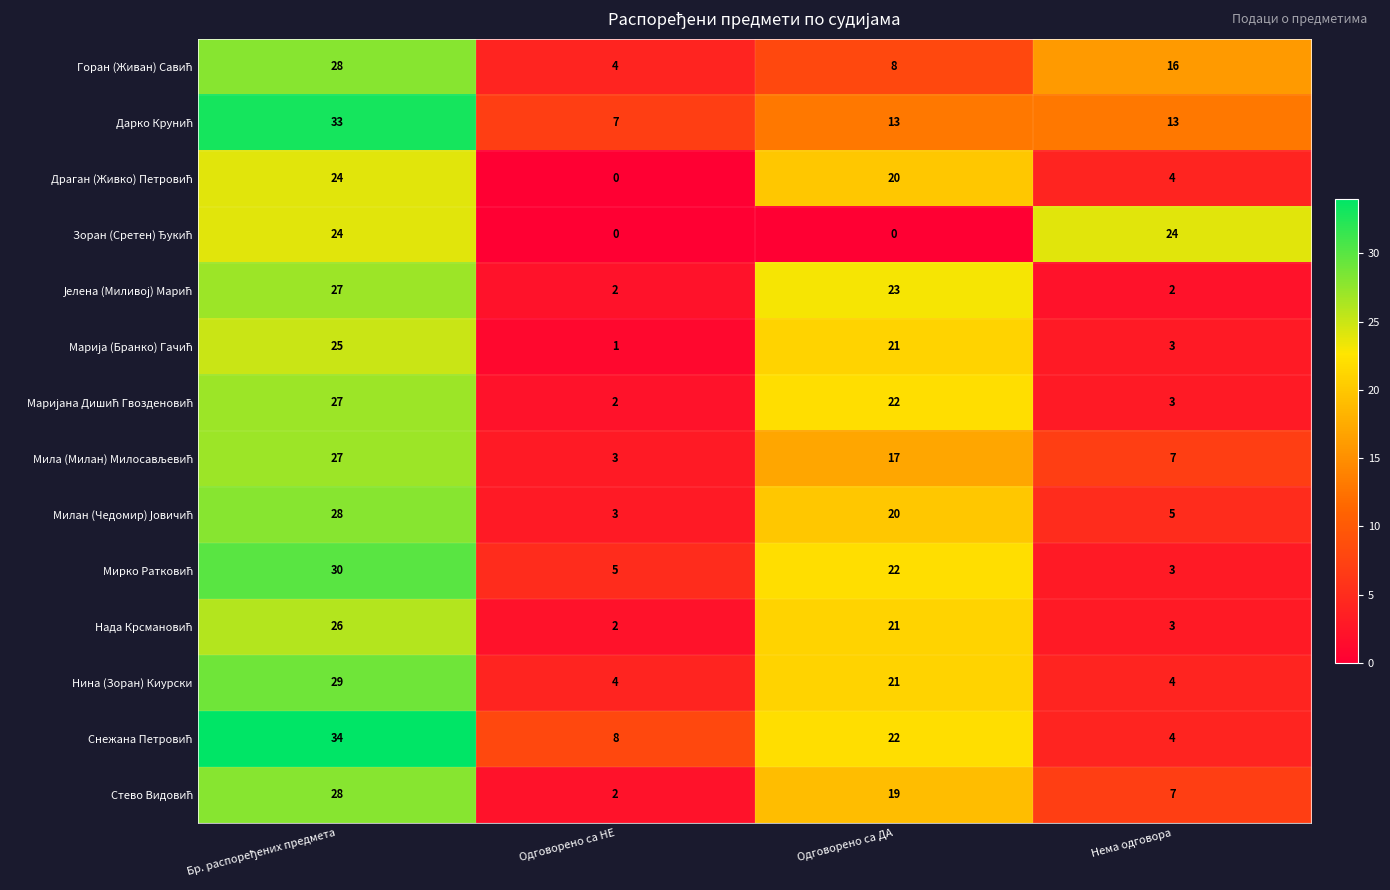

What is the difference between the highest and lowest values at Одговорено са НЕ?

8